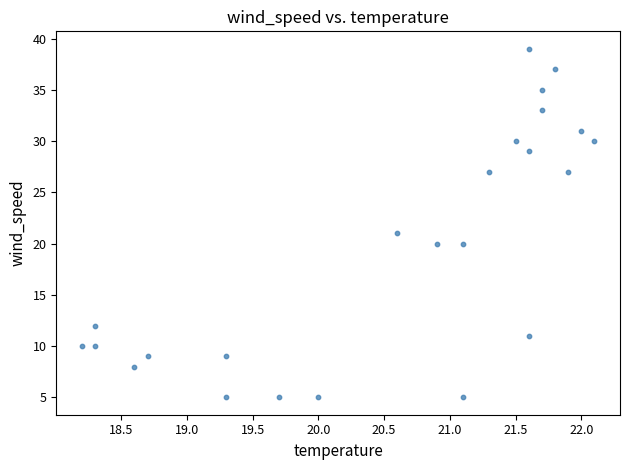

What Y value in the scatter plot is closest to 22?

21